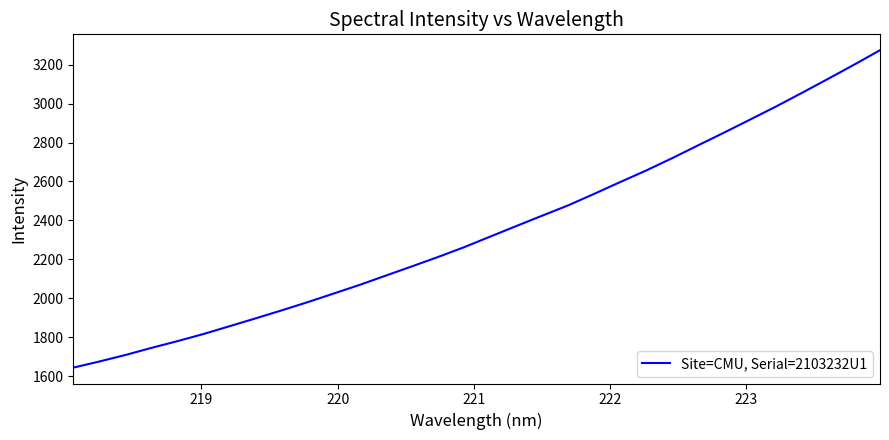

Count the number of values greater than 2316.

16